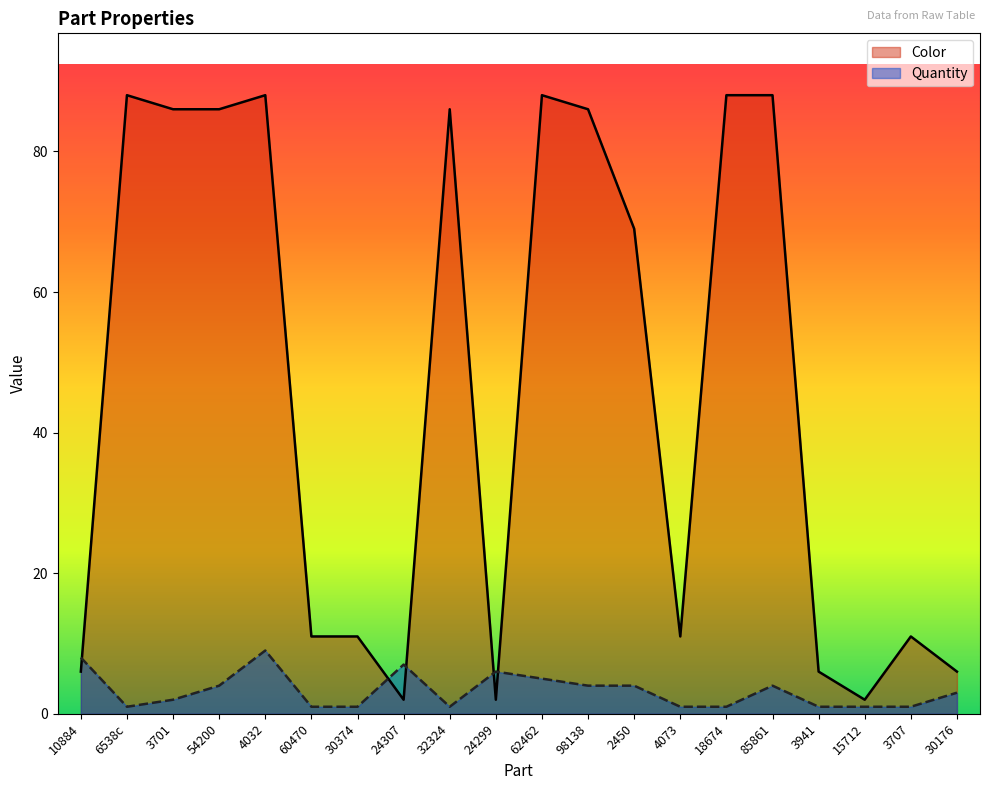

Between 18674 and 62462, which is larger?

18674